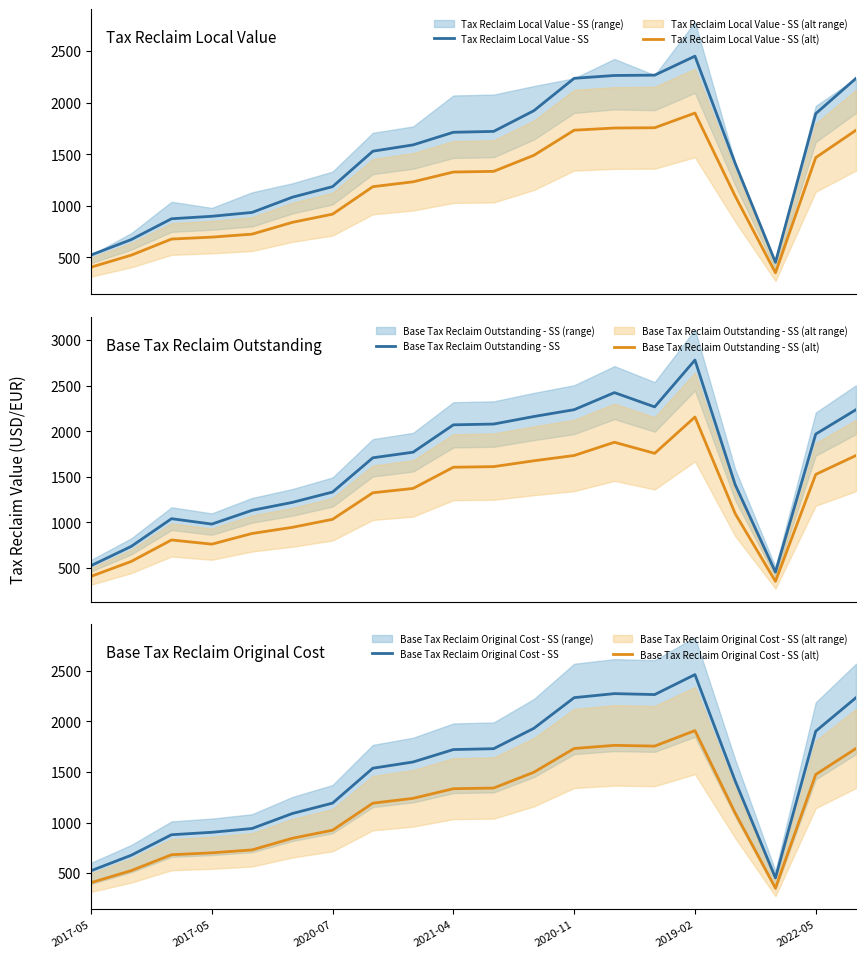

Which series has the largest total across all categories?

Base Tax Reclaim Outstanding - SS